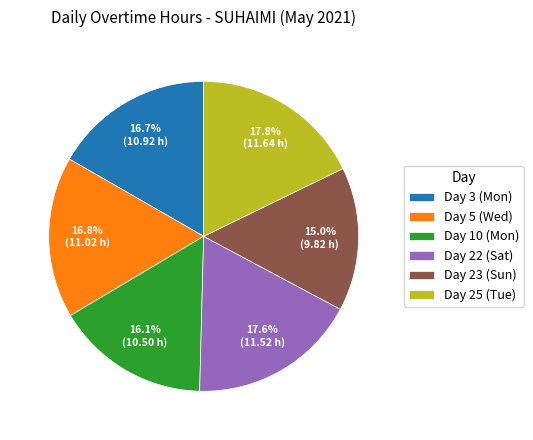

Combined, what portion of the pie is Day 3 (Mon) and Day 22 (Sat)?

34.3%